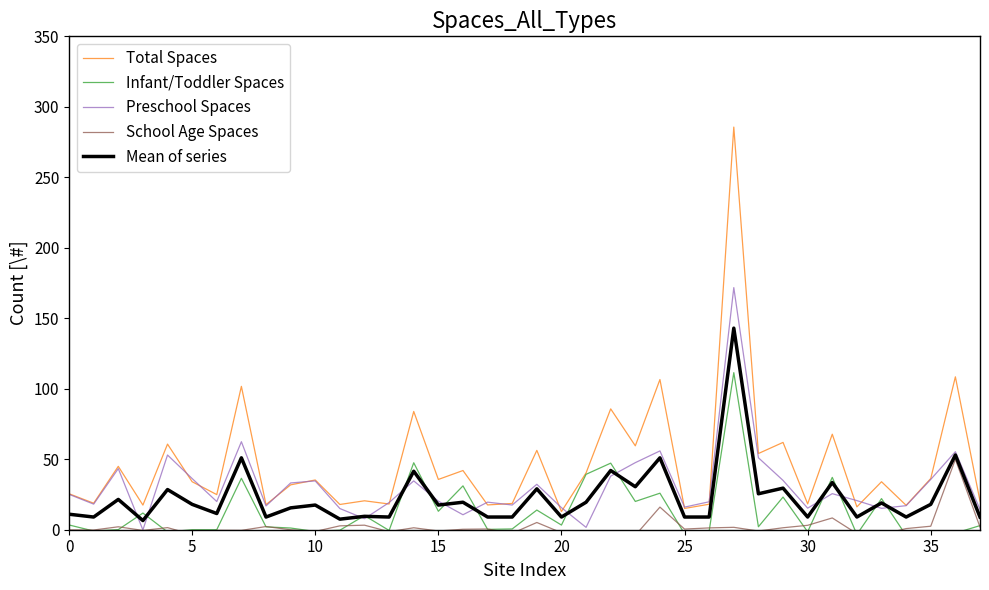

List the series in order of their peak value, highest first.

Total Spaces, Preschool Spaces, Mean of series, Infant/Toddler Spaces, School Age Spaces